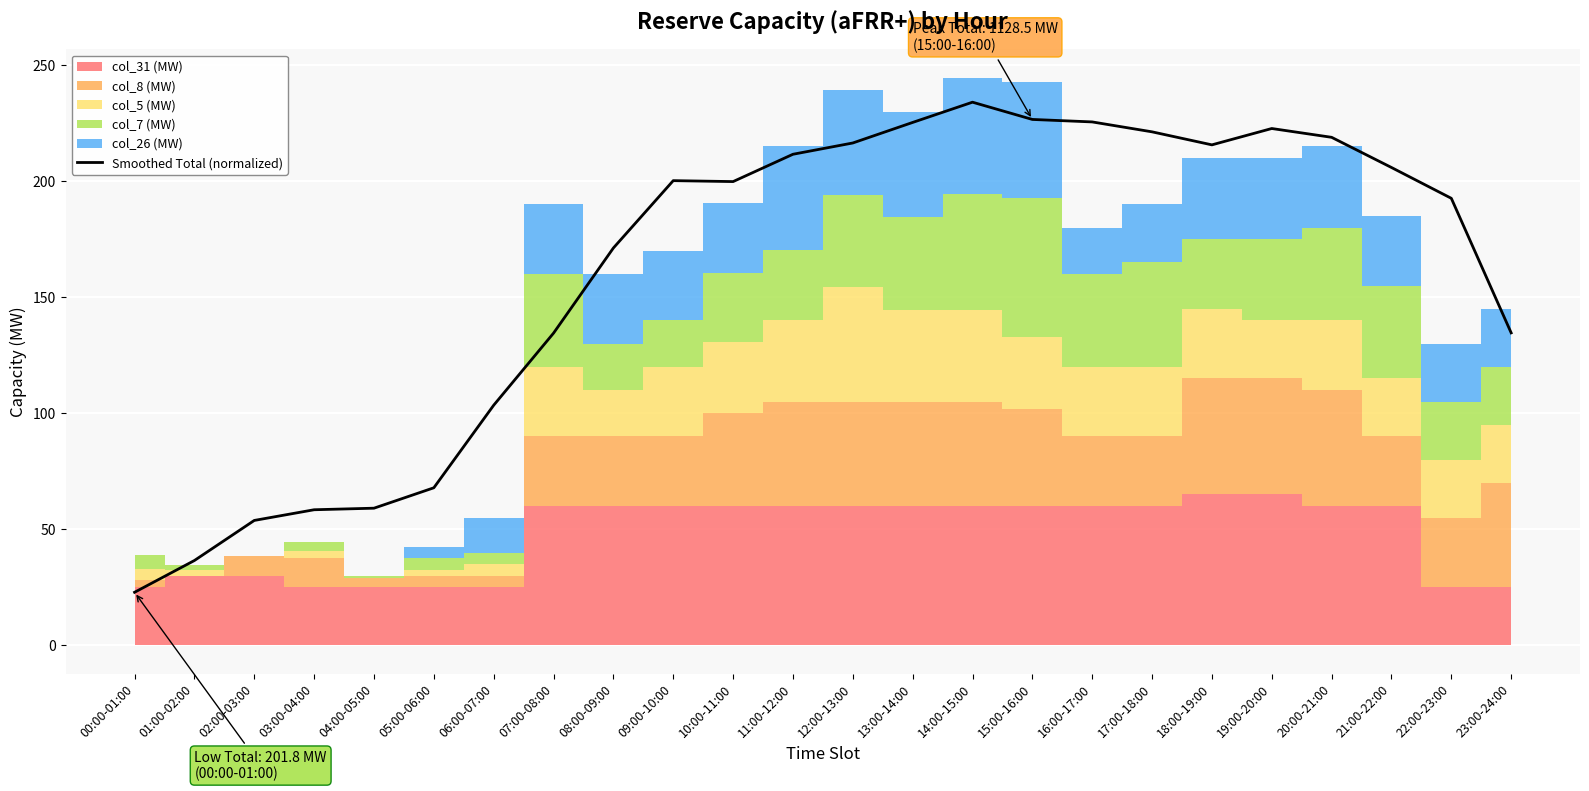

What is the maximum value shown in the chart?

234.0